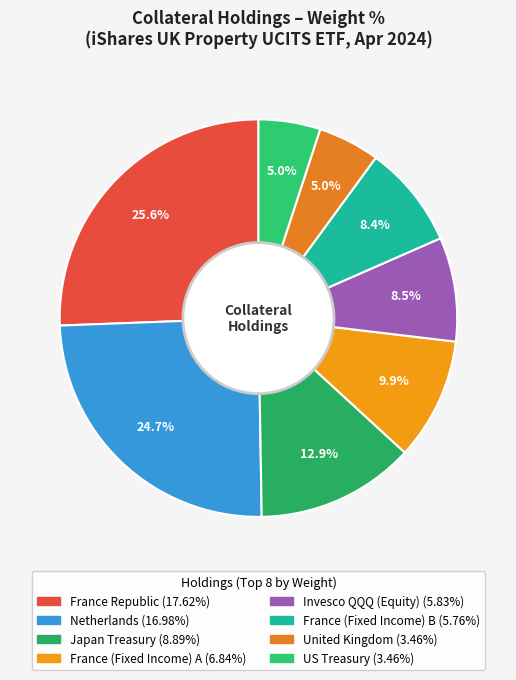

What is the ratio of the value at Japan Treasury to the value at Invesco QQQ (Equity)?

1.5